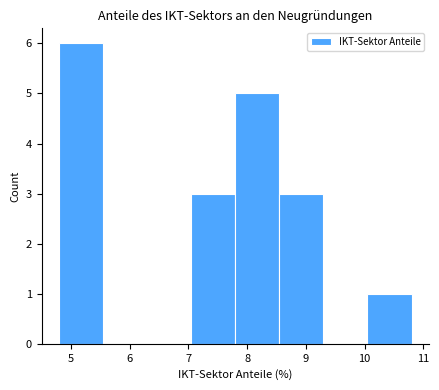

Reading left to right, list every bar in this chart as the range it spans on the x-axis followed by its height. Neither the bar edges nor the heights are printed on the chart, so give them approximately, as read against the axes.

4.80 to 5.55: 6
5.55 to 6.30: 0
6.30 to 7.05: 0
7.05 to 7.80: 3
7.80 to 8.55: 5
8.55 to 9.30: 3
9.30 to 10.05: 0
10.05 to 10.80: 1